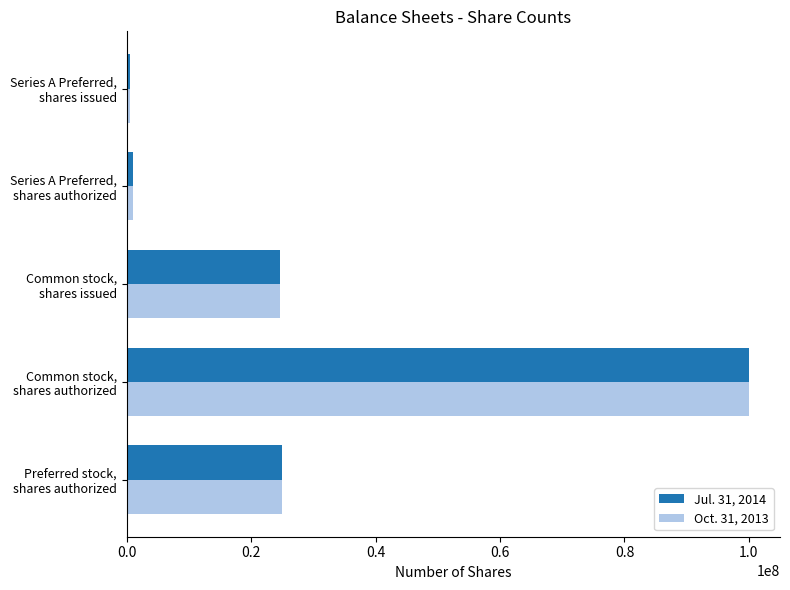

What is the sum of all Jul. 31, 2014 values?

151129833